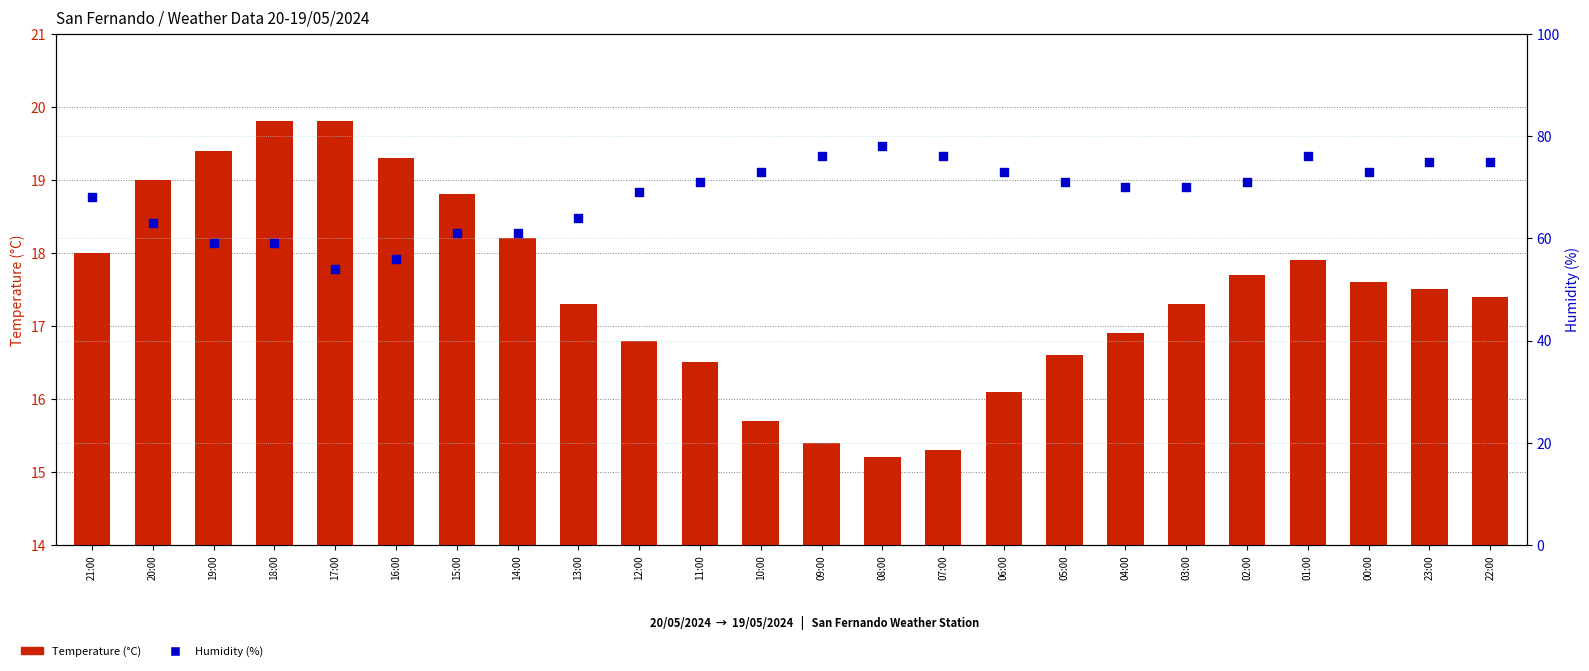

What are all the series names shown in the legend?

Temperature (°C), Humidity (%)